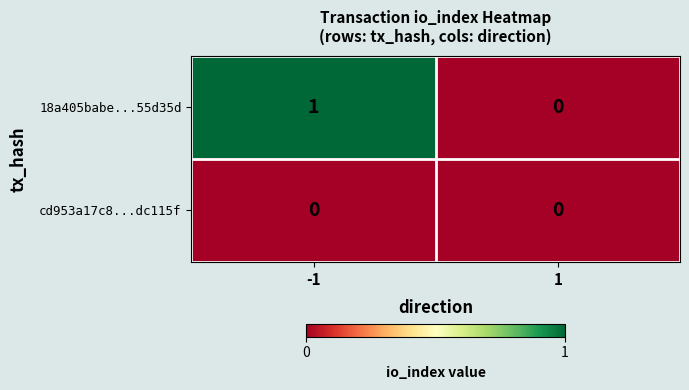

Which series changed the most between -1 and 1?

18a405babe...55d35d